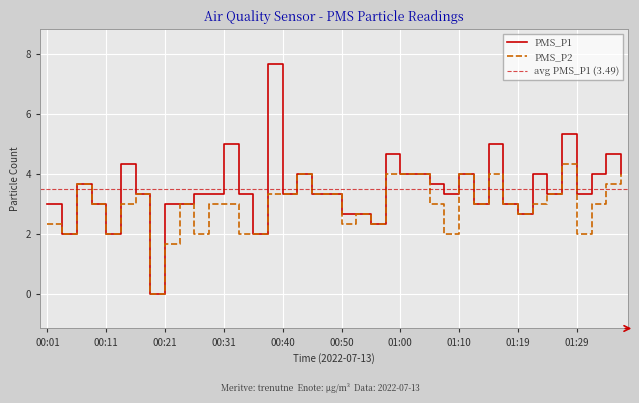

What value does the PMS_P2 series have at 00:38?

3.3